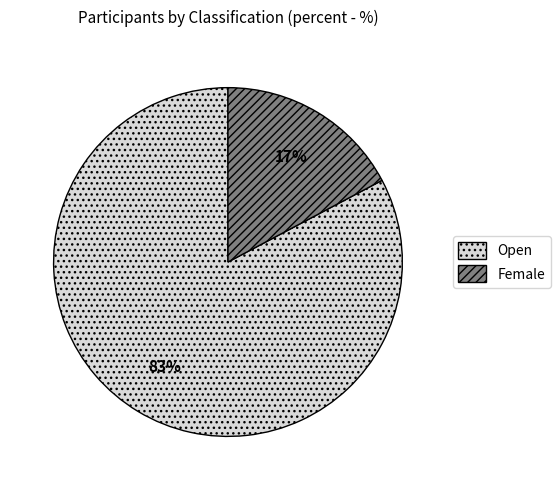

Do Female and Open together represent more than half of the pie?

Yes